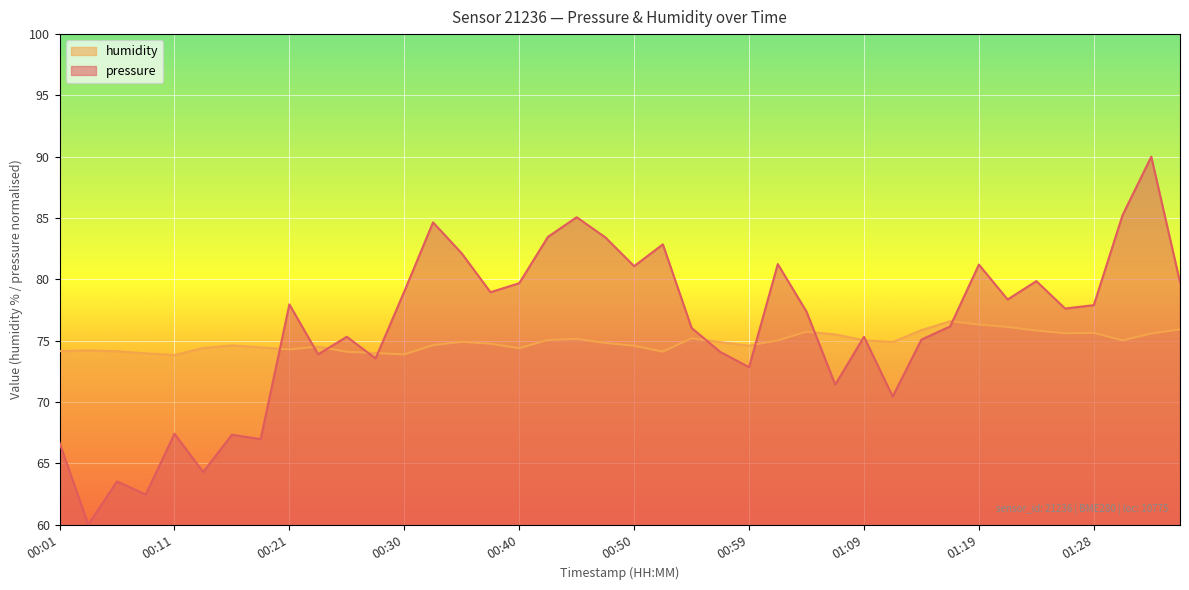

Which series has the widest spread of values?

pressure